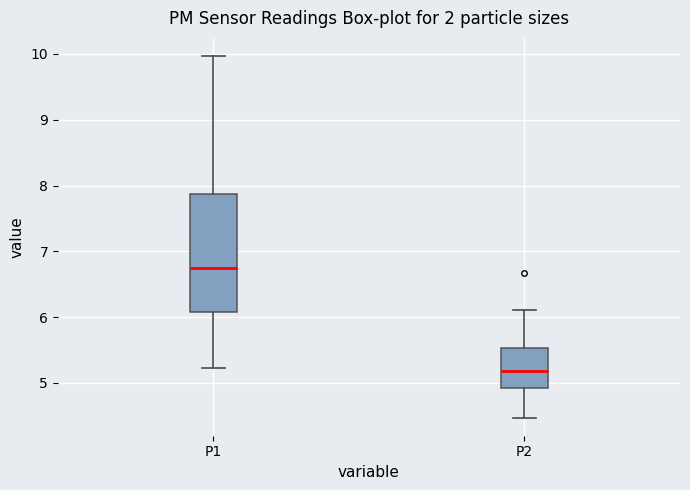

Reading left to right, transcribe this box plot: for each box, give where its median line is, the range the box spans, and where its two whiskers end, as read against the y-axis. The values are not printed on the chart, so give them approximately, as read against the axis.

P1: median 6.8, box 6.1 to 7.9, whiskers 5.2 to 10.0
P2: median 5.2, box 4.9 to 5.5, whiskers 4.5 to 6.1